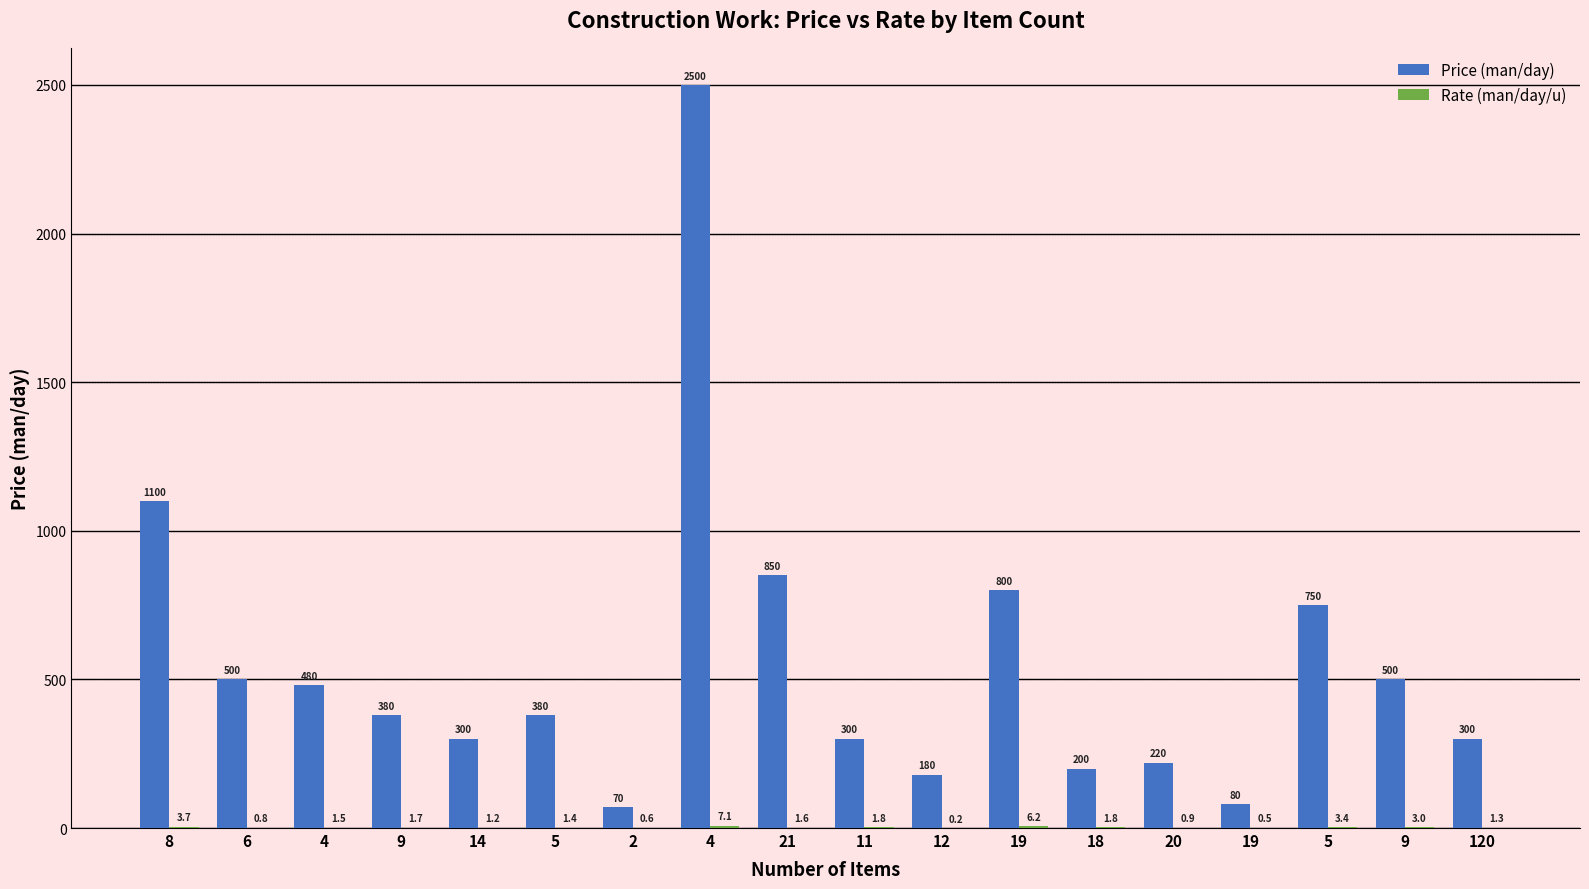

What is the difference between the Rate (man/day/u) values at 120 and 9?

1.7